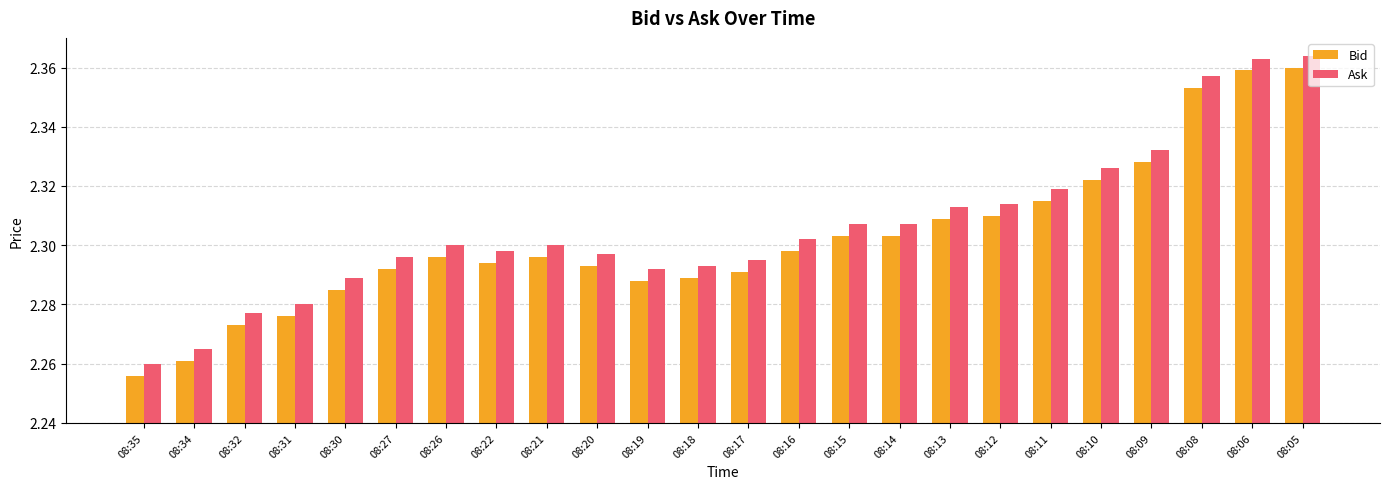

What is the difference between the Bid values at 08:08 and 08:21?

0.1